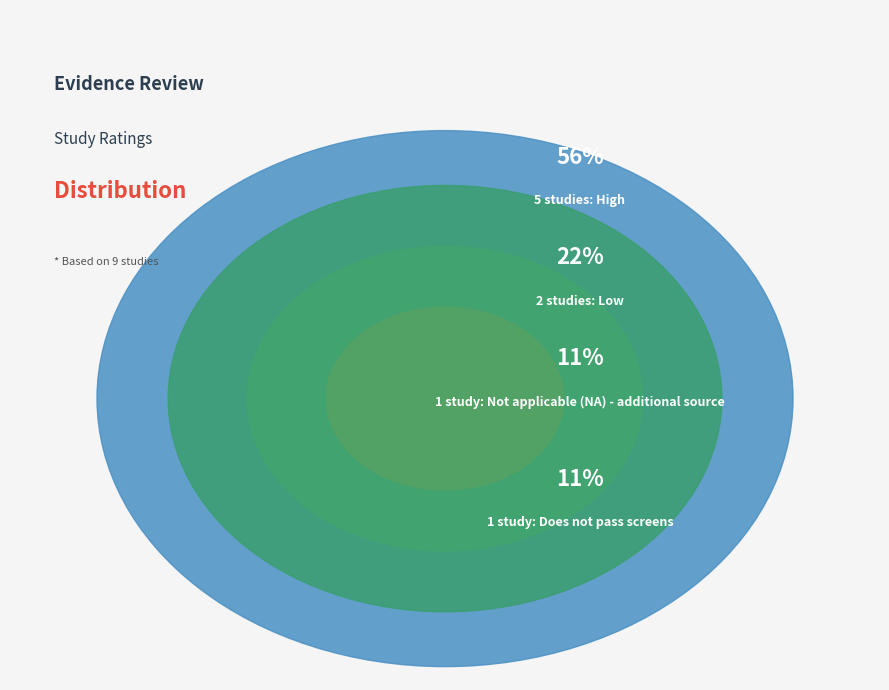

How many segments does this pie chart have?

4